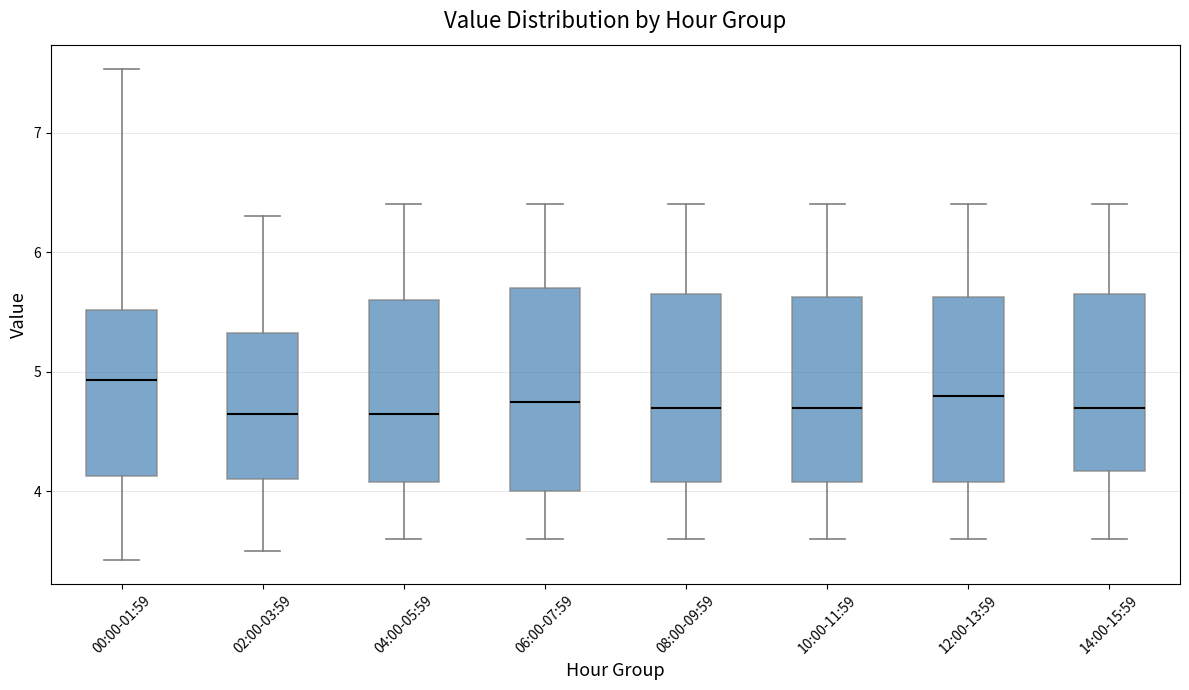

Reading left to right, transcribe this box plot: for each box, give where its median line is, the range the box spans, and where its two whiskers end, as read against the y-axis. The values are not printed on the chart, so give them approximately, as read against the axis.

00:00-01:59: median 4.9, box 4.1 to 5.5, whiskers 3.4 to 7.5
02:00-03:59: median 4.7, box 4.1 to 5.3, whiskers 3.5 to 6.3
04:00-05:59: median 4.7, box 4.1 to 5.6, whiskers 3.6 to 6.4
06:00-07:59: median 4.8, box 4.0 to 5.7, whiskers 3.6 to 6.4
08:00-09:59: median 4.7, box 4.1 to 5.7, whiskers 3.6 to 6.4
10:00-11:59: median 4.7, box 4.1 to 5.6, whiskers 3.6 to 6.4
12:00-13:59: median 4.8, box 4.1 to 5.6, whiskers 3.6 to 6.4
14:00-15:59: median 4.7, box 4.2 to 5.7, whiskers 3.6 to 6.4